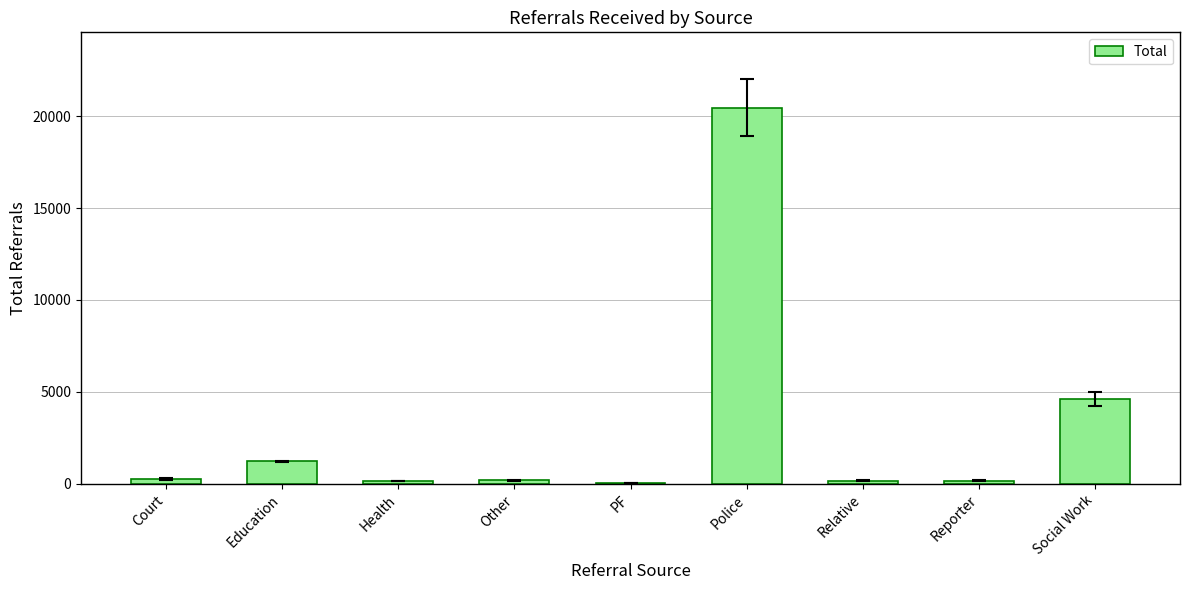

How many categories are shown in the chart?

9